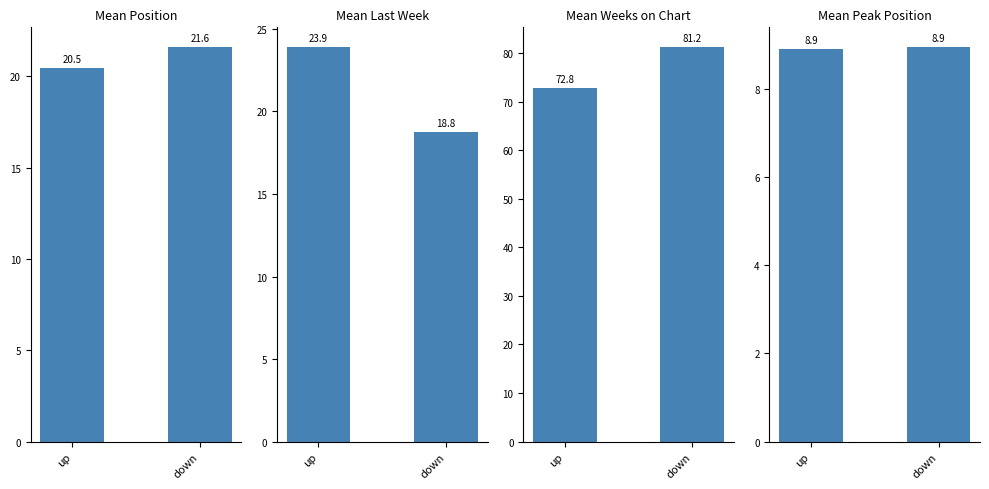

What is the maximum value for Mean Last Week?

23.9